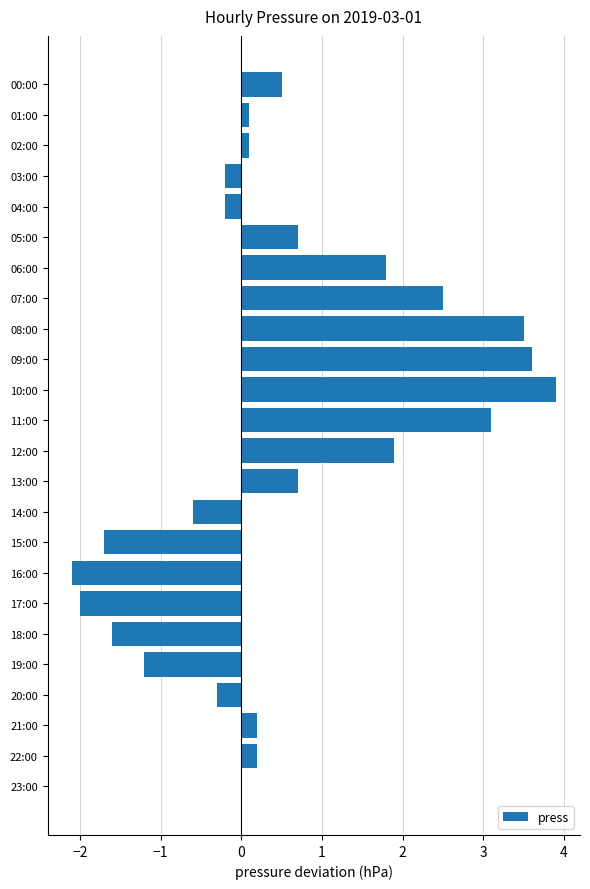

Which label corresponds to the largest value in the chart?

10:00